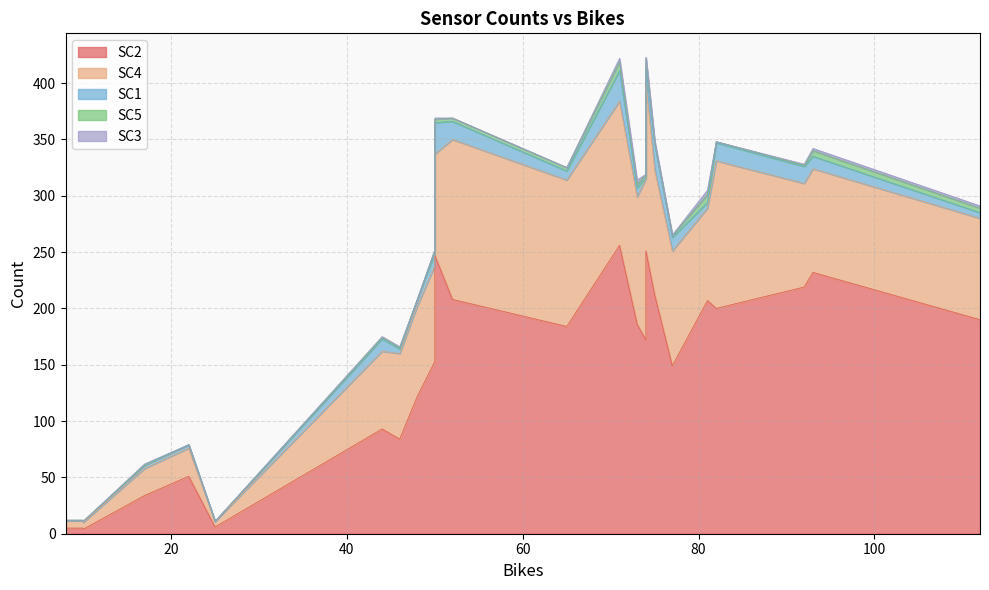

Is the value of SC2 at 7 greater than the value of SC1 at 1?

Yes